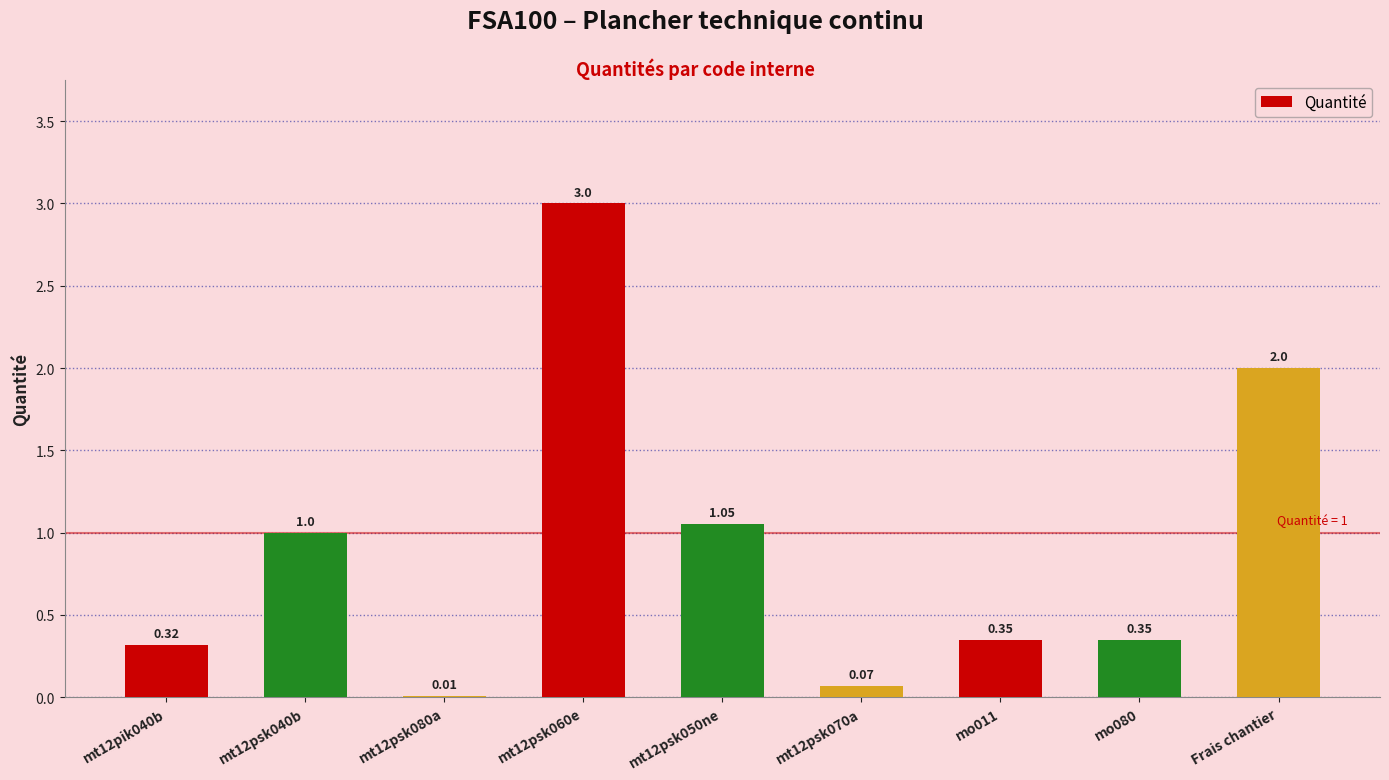

The chart shows a value of 0.5 at mo011. True or false?

False